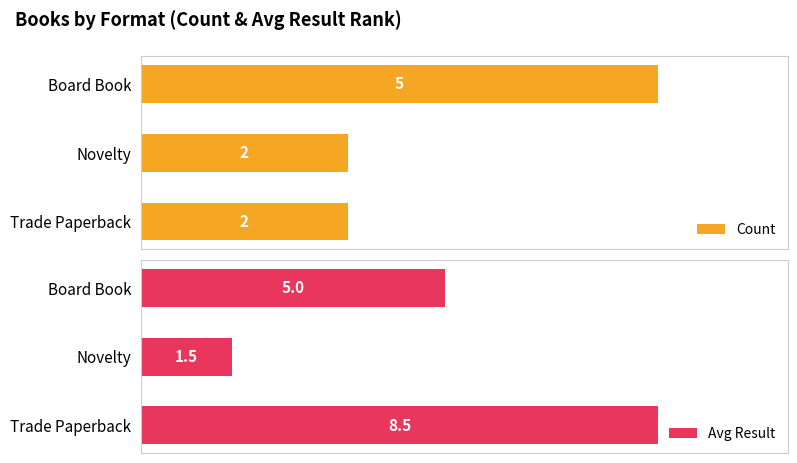

Is it true that Avg Result equals 5.0 at Board Book?

True